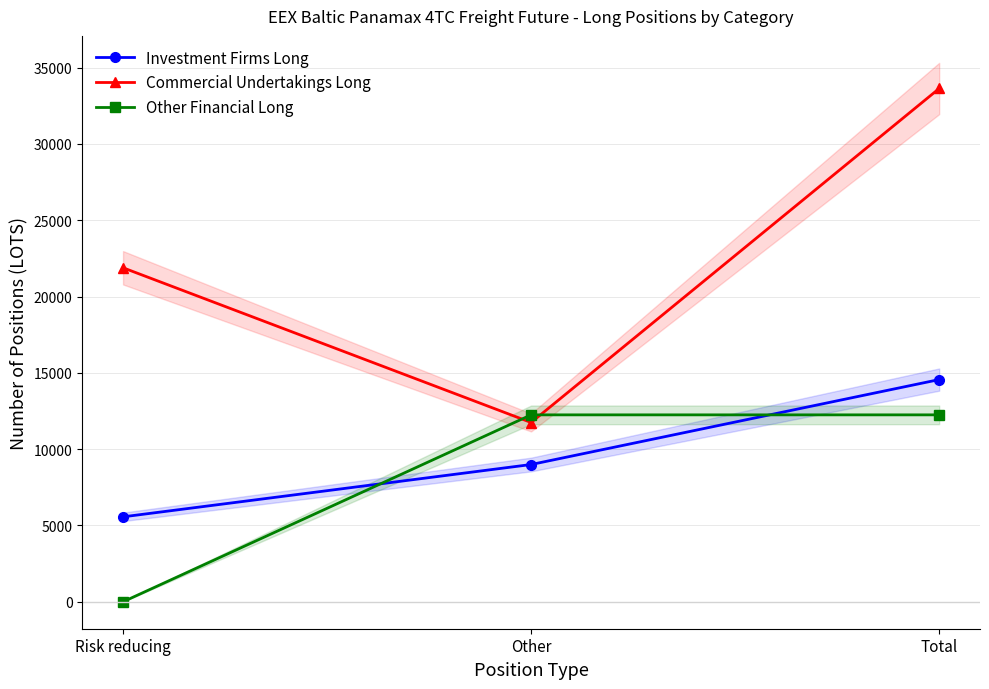

What is the difference between the Investment Firms Long values at Total and Risk reducing?

8992.7